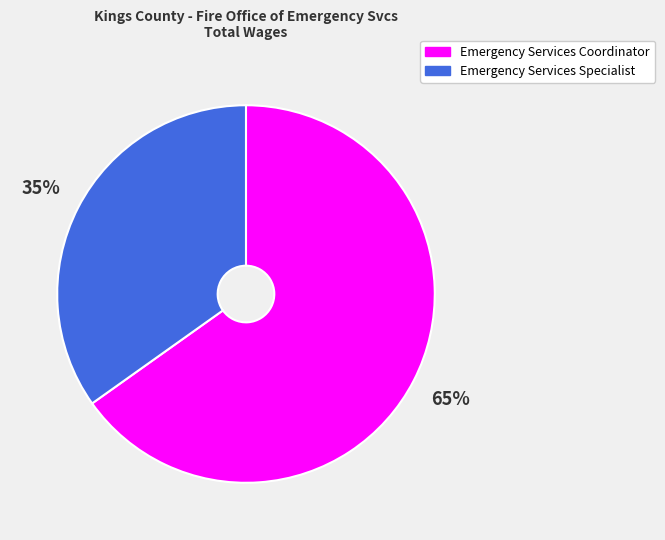

Which category has the smallest portion of the pie?

Emergency Services Specialist